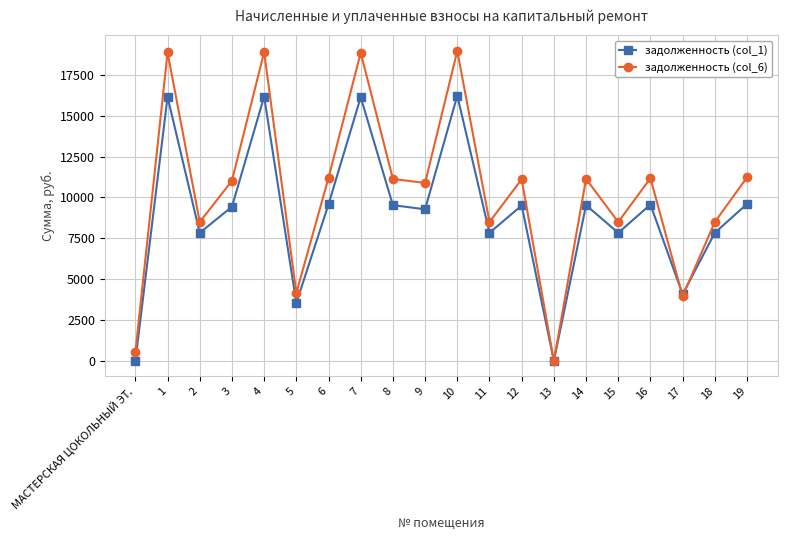

Is this an area chart (filled region under the line)?

No